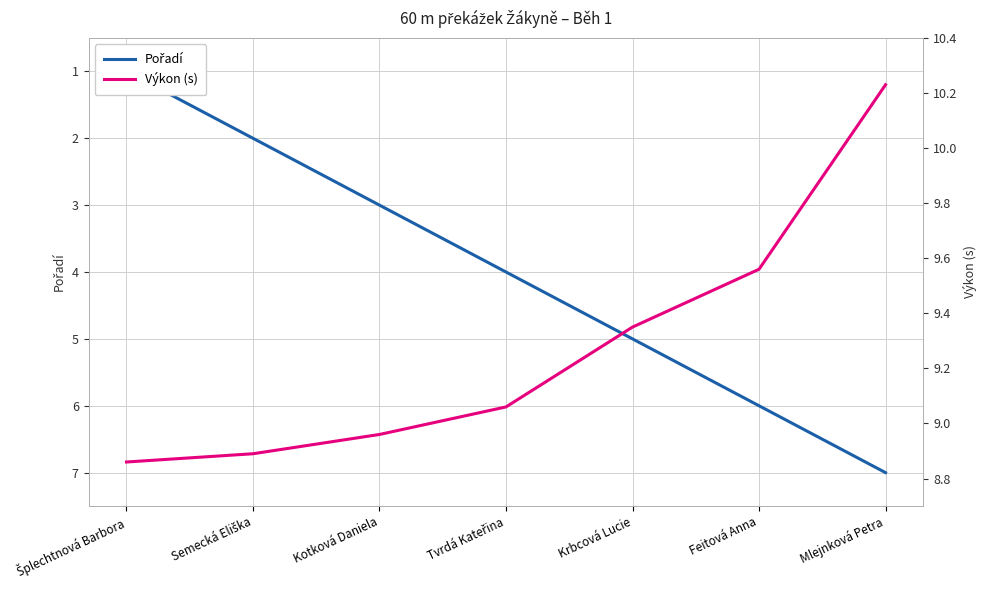

Which label corresponds to the largest value in the chart?

Mlejnková Petra